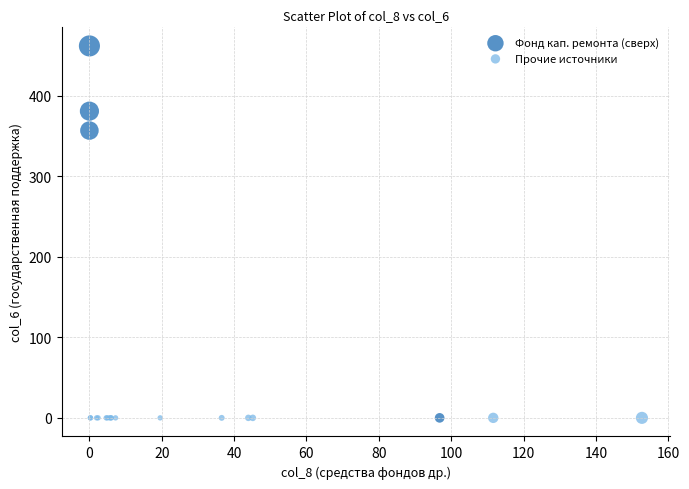

What are all the series names shown in the legend?

Фонд кап. ремонта (сверх), Прочие источники